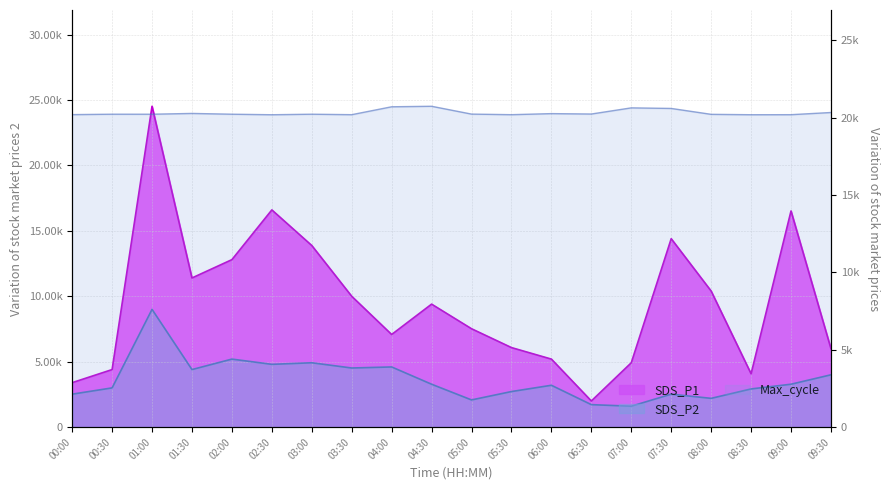

Which series has the largest total across all categories?

Max_cycle